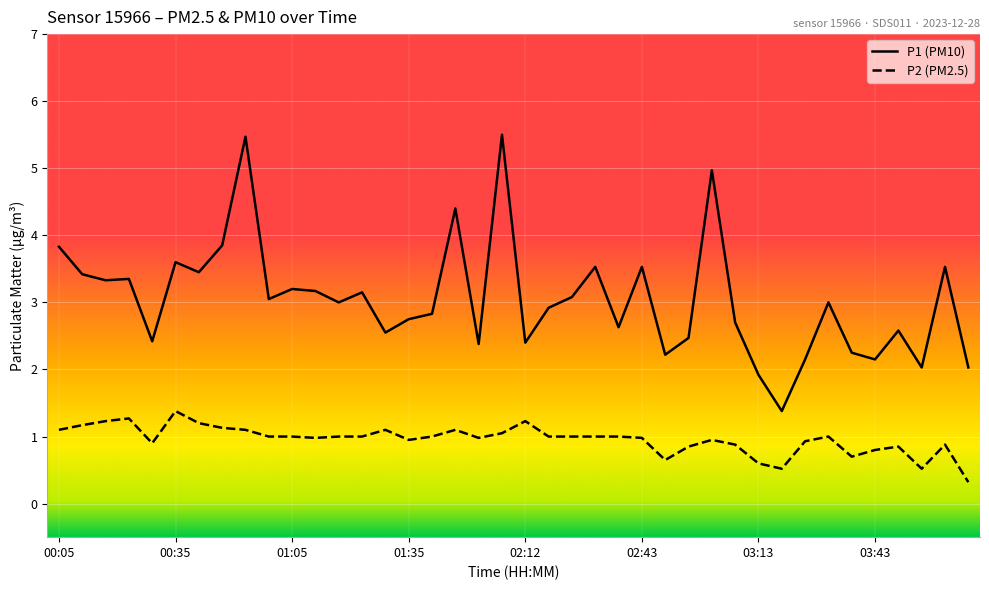

True or false: P2 (PM2.5) has more than 2 interior local peaks.

True